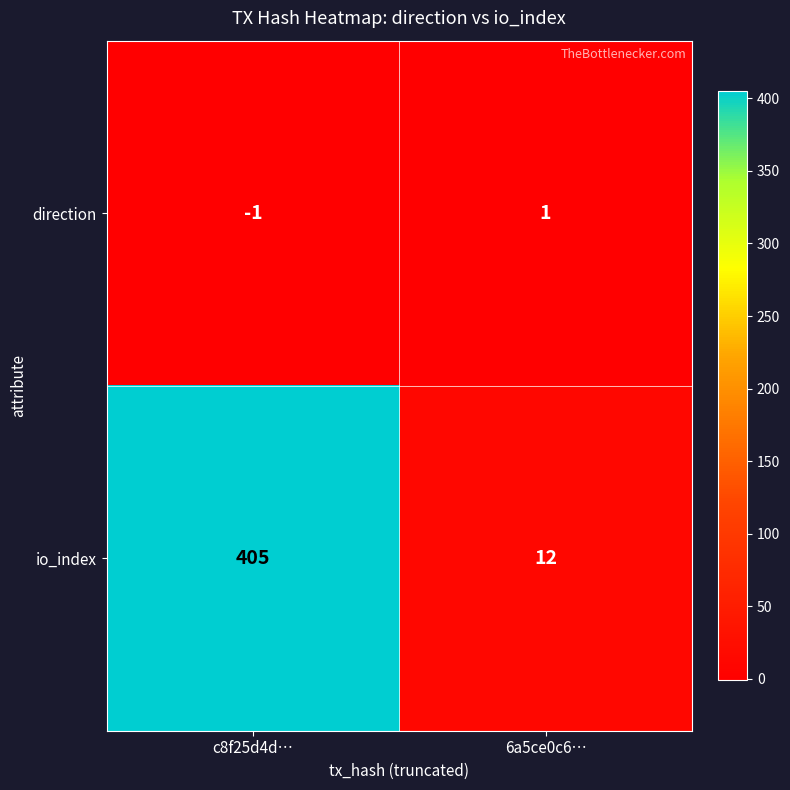

What is the sum of the io_index values at 6a5ce0c6… and c8f25d4d…?

417